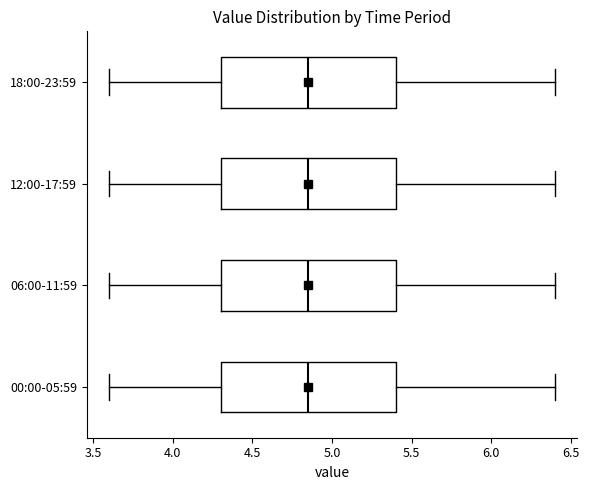

Reading bottom to top, read every box against the x-axis: the position of its median line, the range the box covers, and the ends of its whiskers. The values are not printed on the chart, so give them approximately, as read against the axis.

00:00-05:59: median 4.85, box 4.30 to 5.40, whiskers 3.60 to 6.40
06:00-11:59: median 4.85, box 4.30 to 5.40, whiskers 3.60 to 6.40
12:00-17:59: median 4.85, box 4.30 to 5.40, whiskers 3.60 to 6.40
18:00-23:59: median 4.85, box 4.30 to 5.40, whiskers 3.60 to 6.40